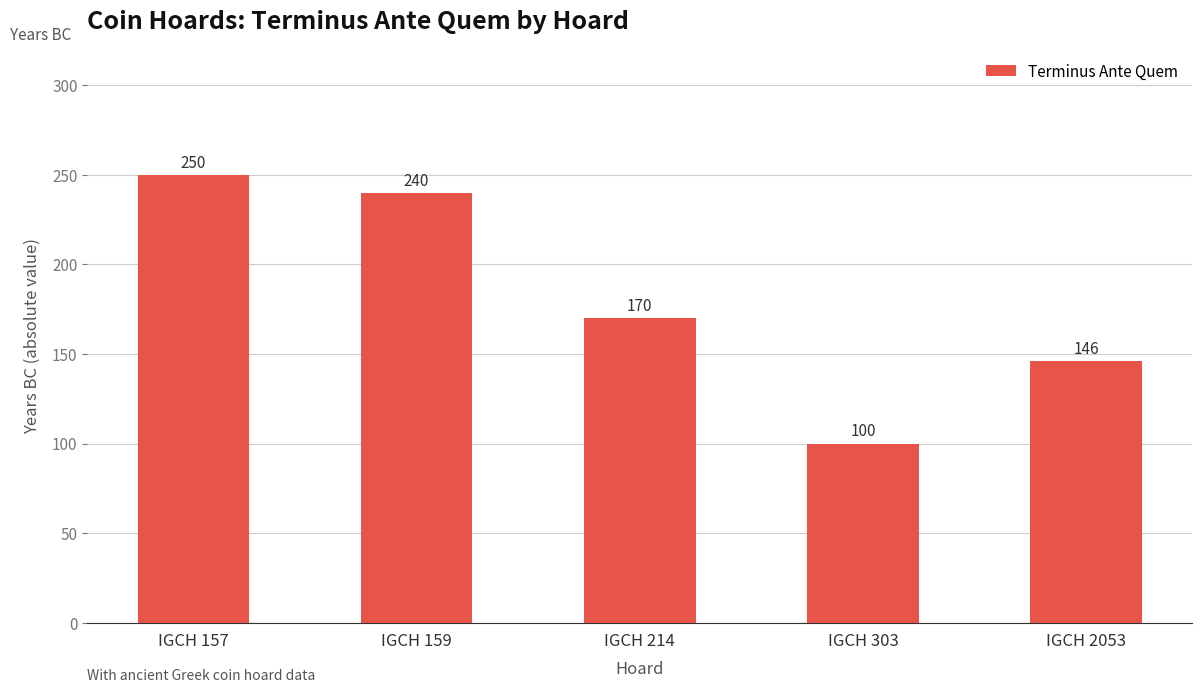

Which has a higher value, IGCH 214 or IGCH 157?

IGCH 157